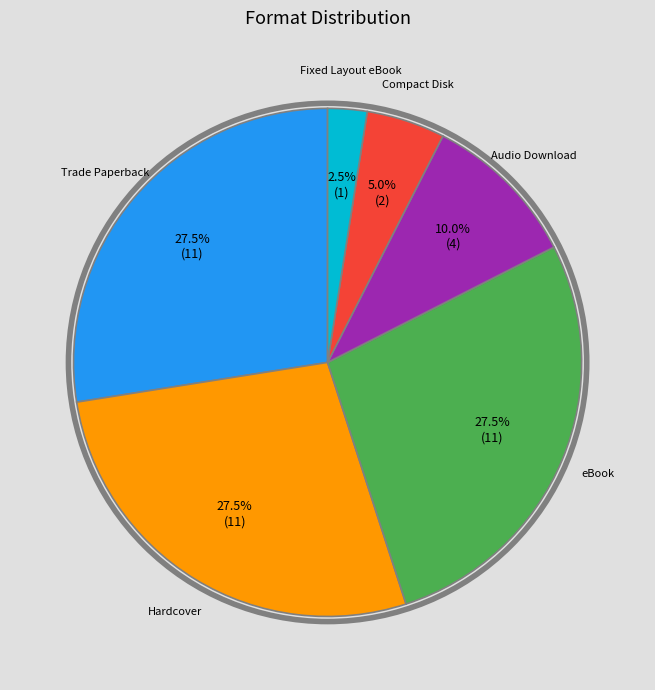

Is there any slice that represents more than half of the pie?

No